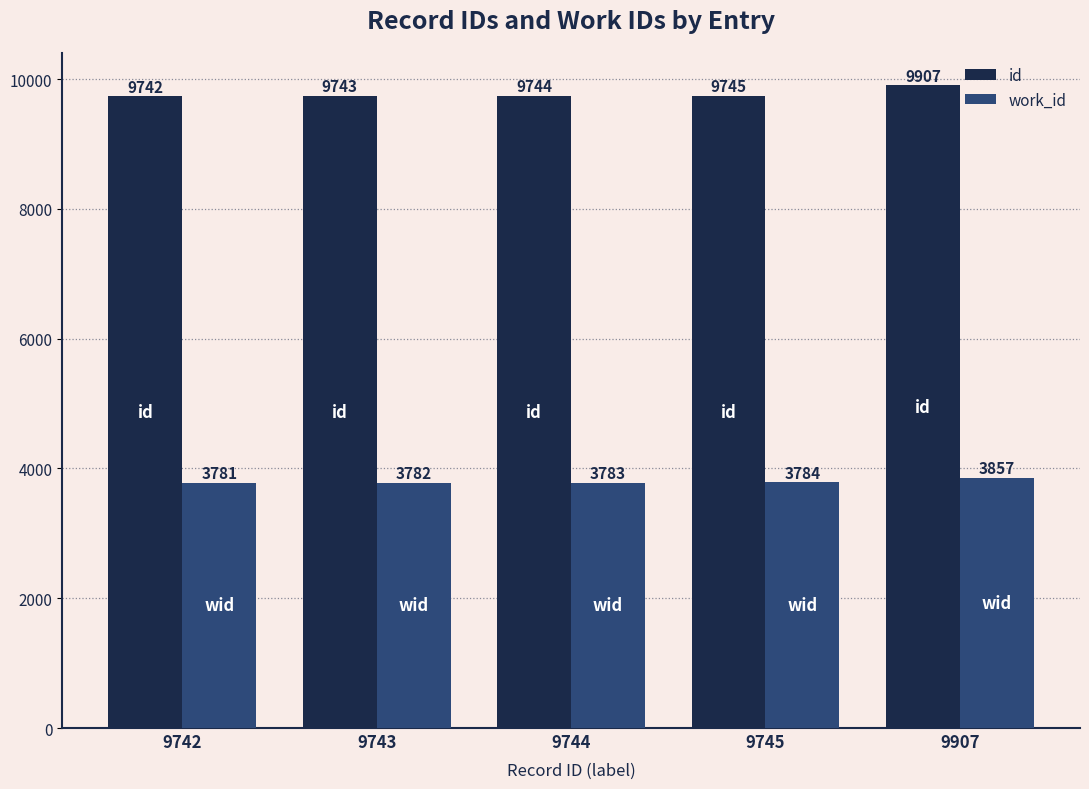

What are all the series names shown in the legend?

id, work_id